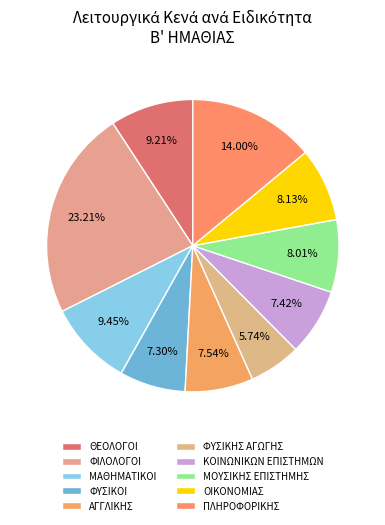

Which slice is the largest?

ΦΙΛΟΛΟΓΟΙ